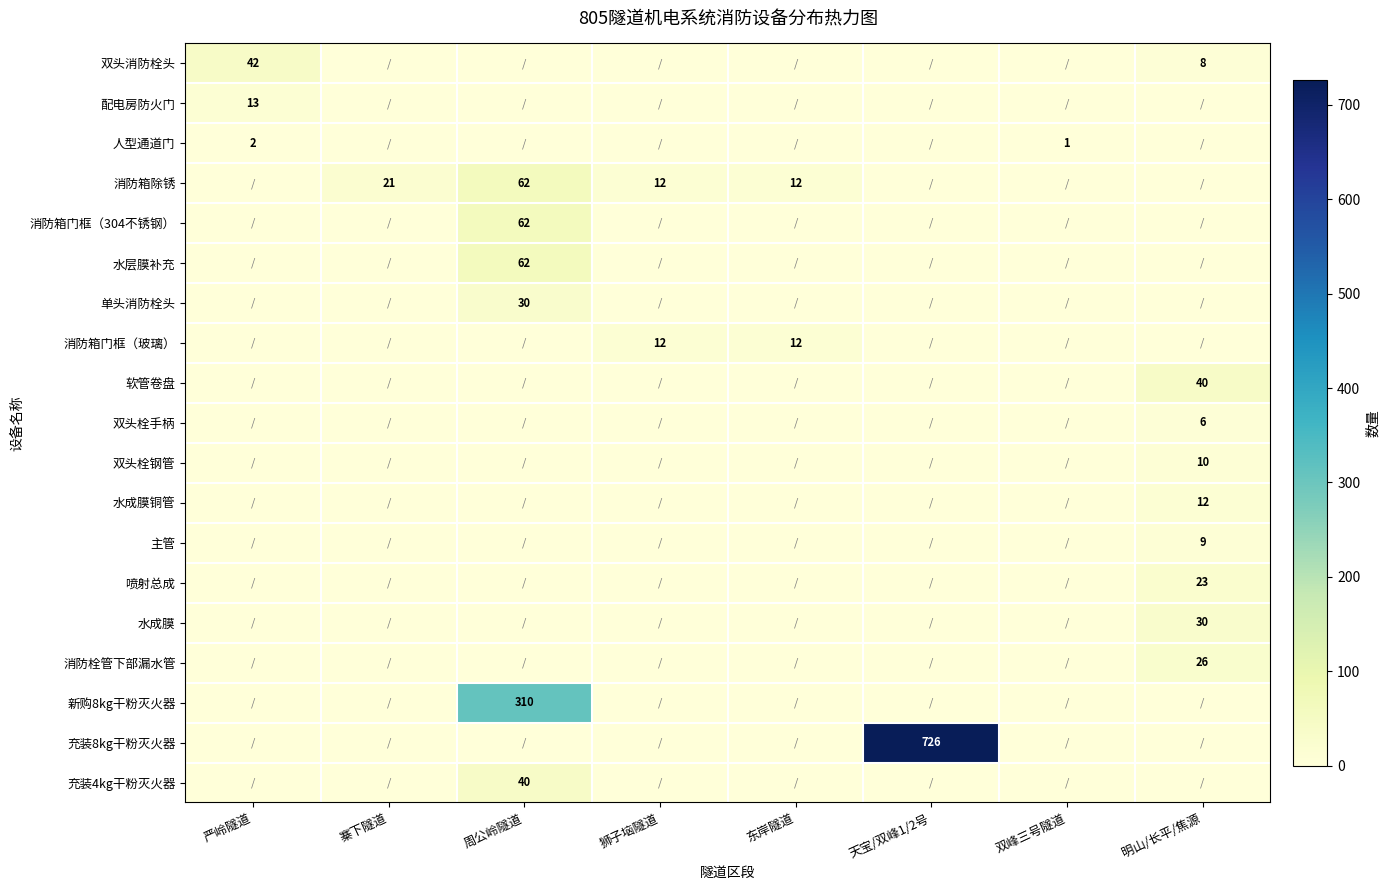

What is the sum of all 软管卷盘 values?

40